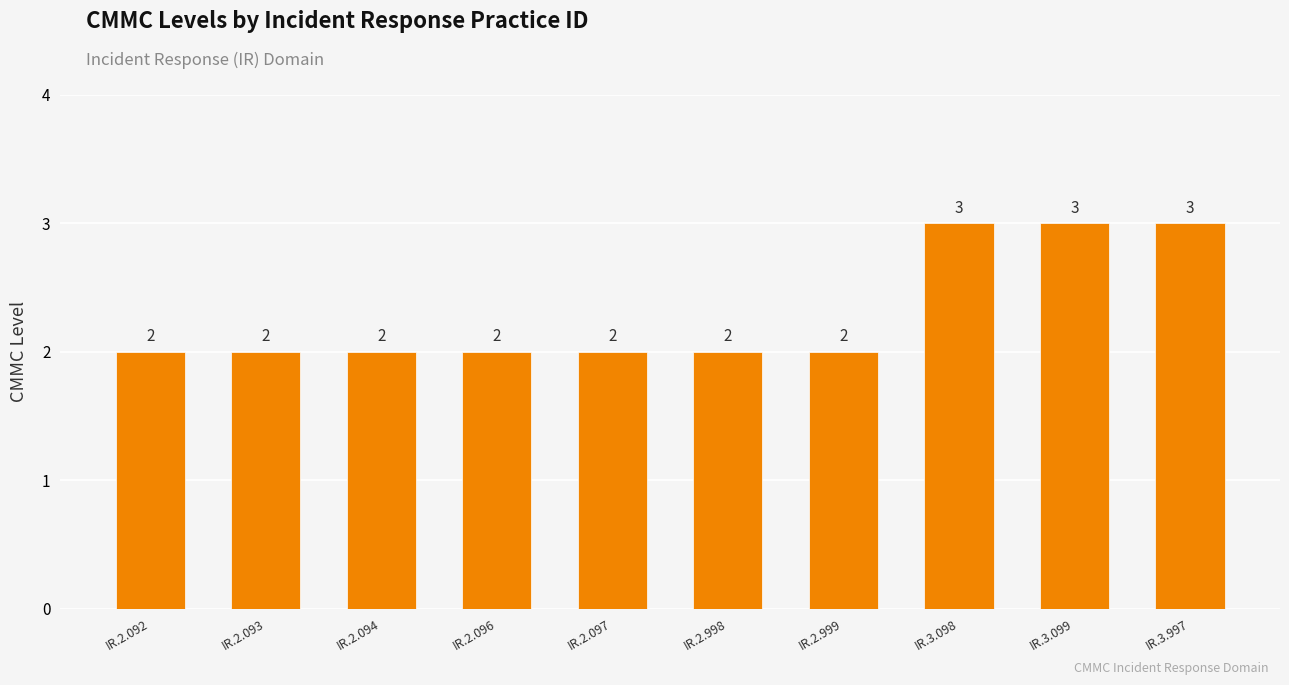

Read the value at IR.3.099.

3